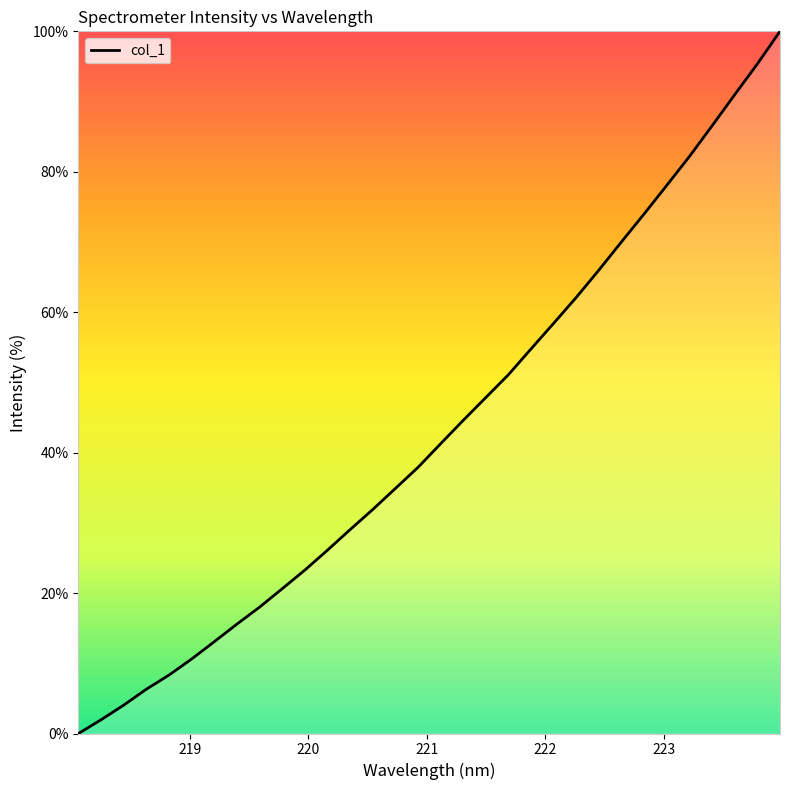

What is the difference between the maximum and minimum values?

100.0